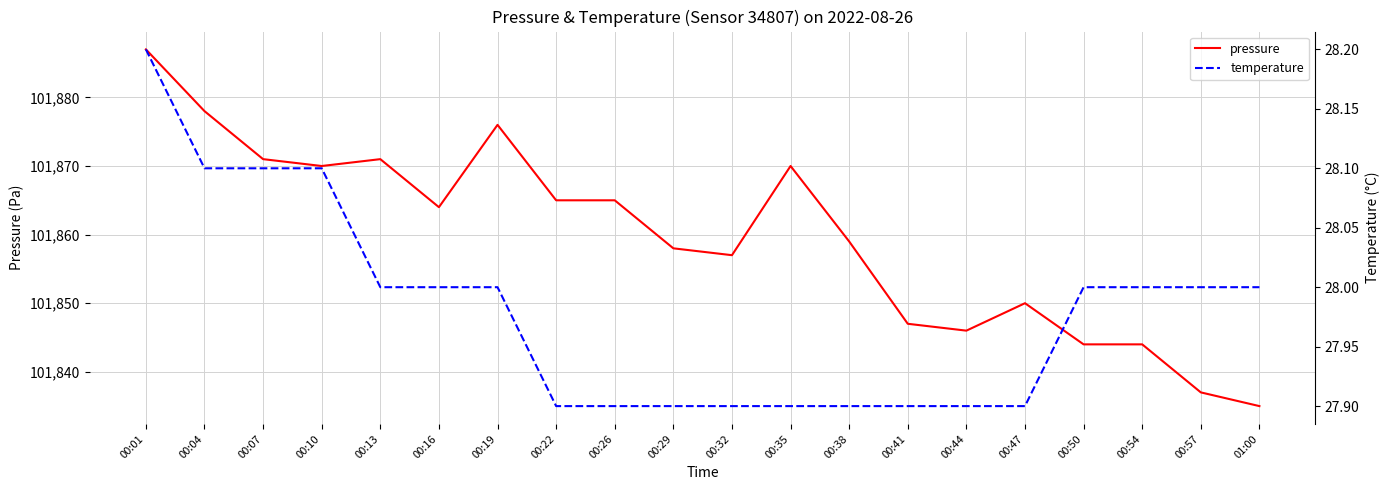

Which label corresponds to the smallest value in the chart?

00:22